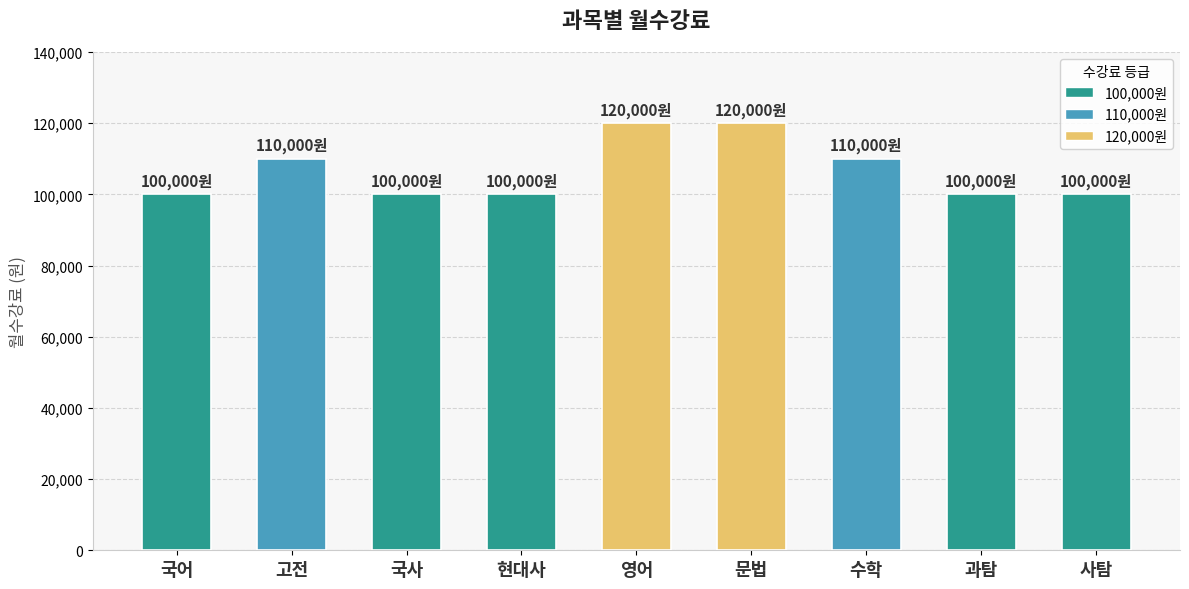

The value at 수학 is 186770. True or false?

False